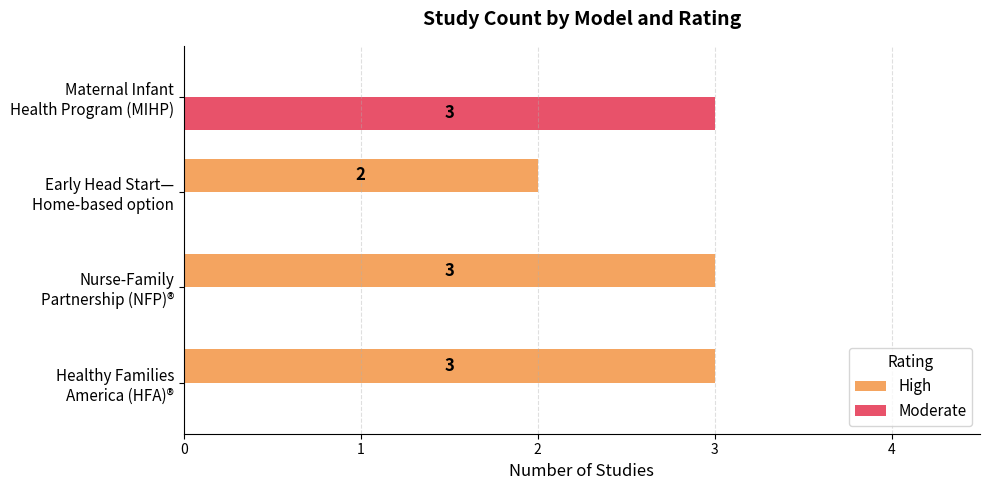

What is the sum of all Moderate values?

3